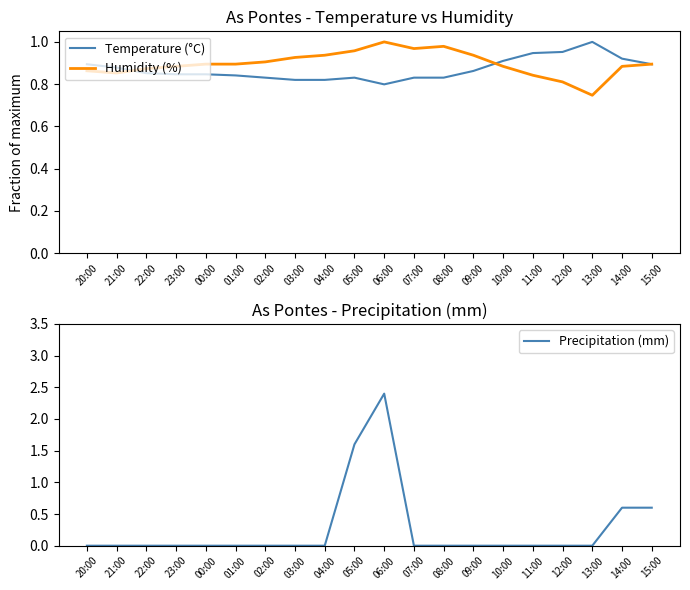

Does the chart display data point markers on the line(s)?

No